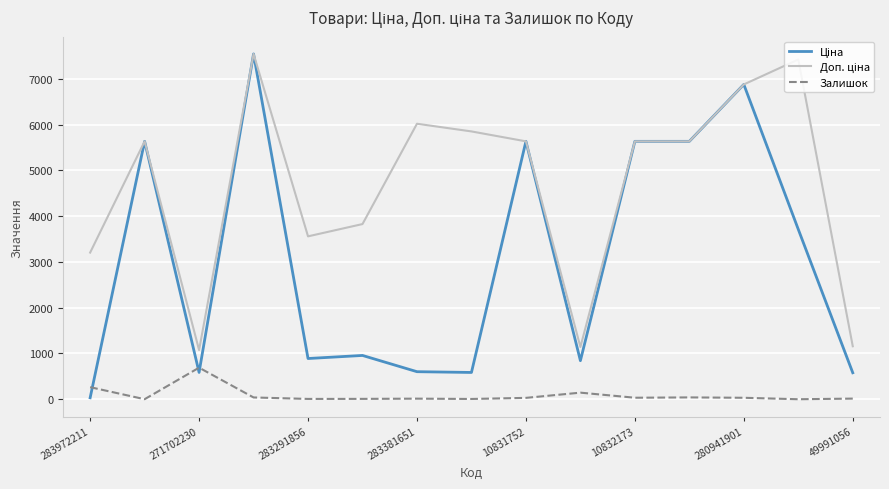

What is the greatest value displayed?

7545.9